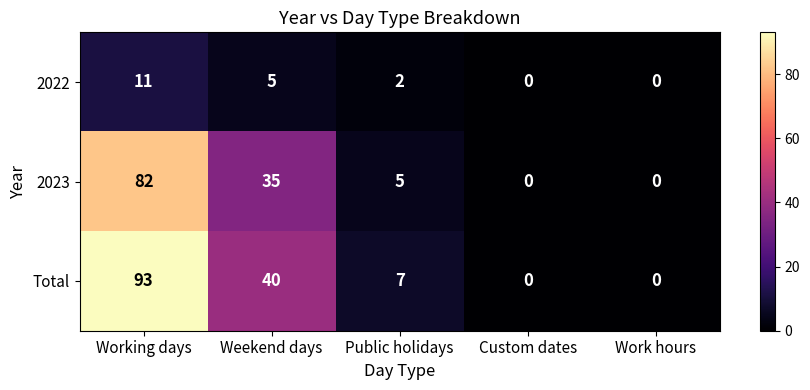

Which series has the largest total across all categories?

Total